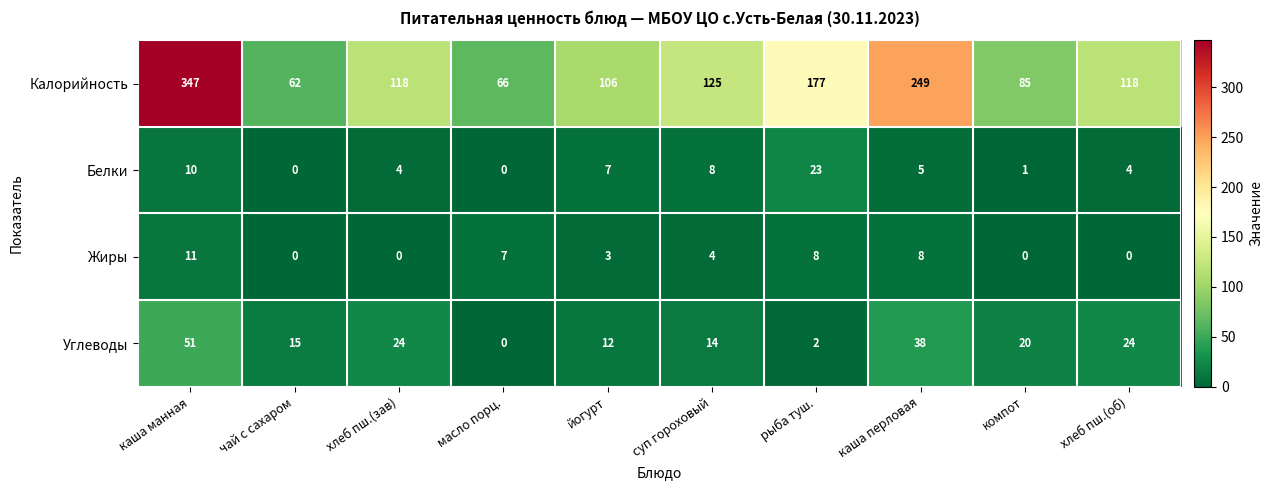

What is the total value across all series at каша перловая?

300